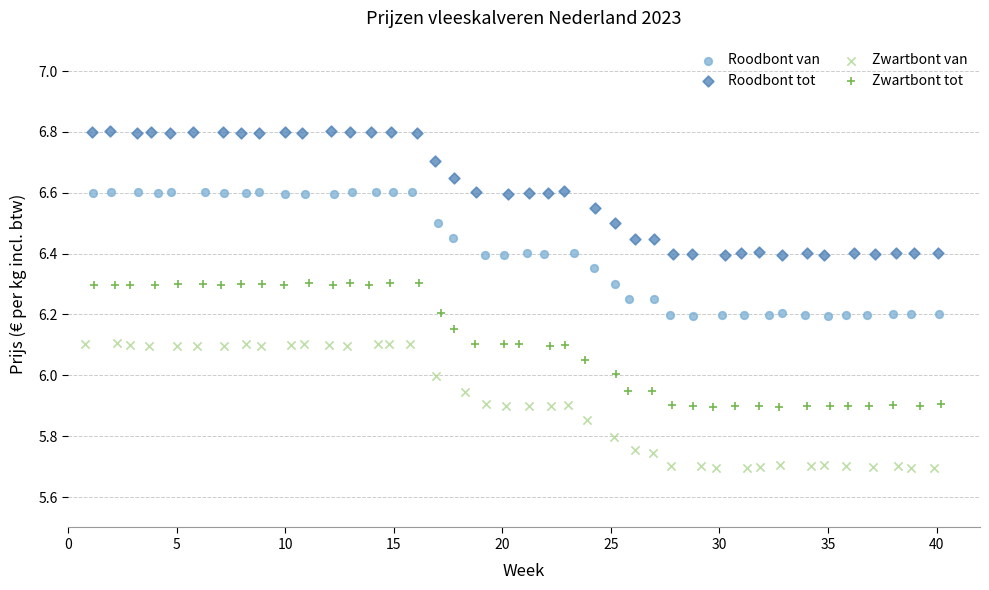

Which series reaches the maximum Y coordinate?

Roodbont tot